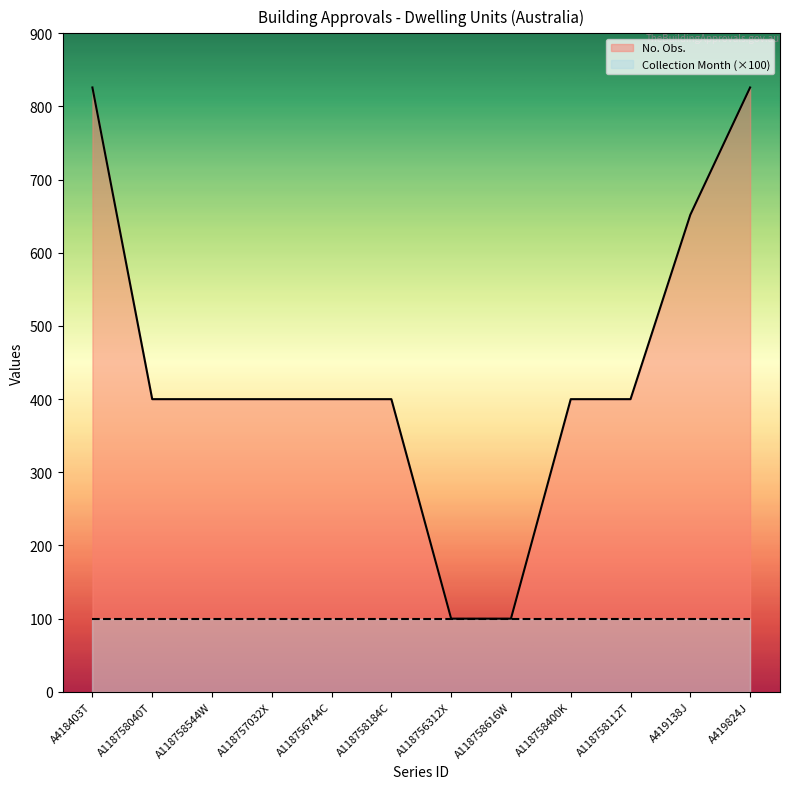

Reading left to right, extract all data points from this chart.

No. Obs.: A418403T=826	A118758040T=400	A118758544W=400	A118757032X=400	A118756744C=400	A118758184C=400	A118756312X=100	A118758616W=100	A118758400K=400	A118758112T=400	A419138J=652	A419824J=826
Collection Month (×100): A418403T=100	A118758040T=100	A118758544W=100	A118757032X=100	A118756744C=100	A118758184C=100	A118756312X=100	A118758616W=100	A118758400K=100	A118758112T=100	A419138J=100	A419824J=100